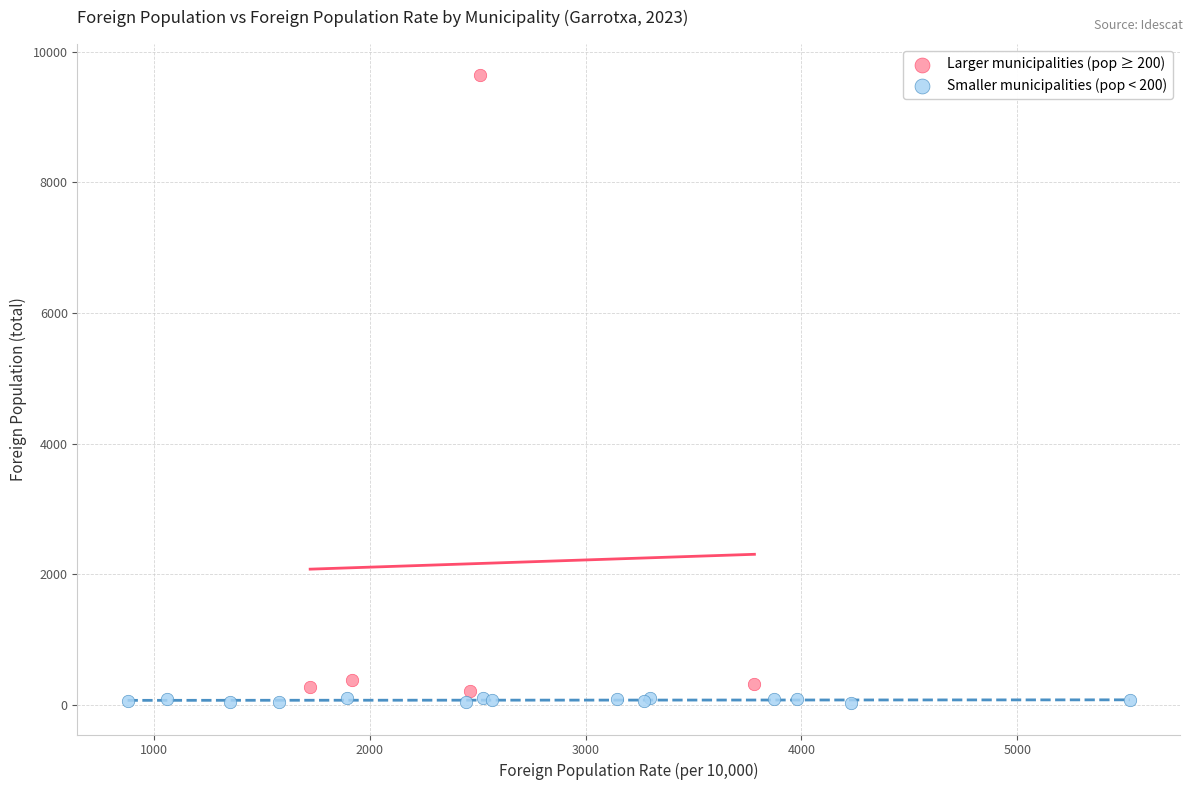

What are all the series names shown in the legend?

Larger municipalities (pop ≥ 200), Smaller municipalities (pop < 200)